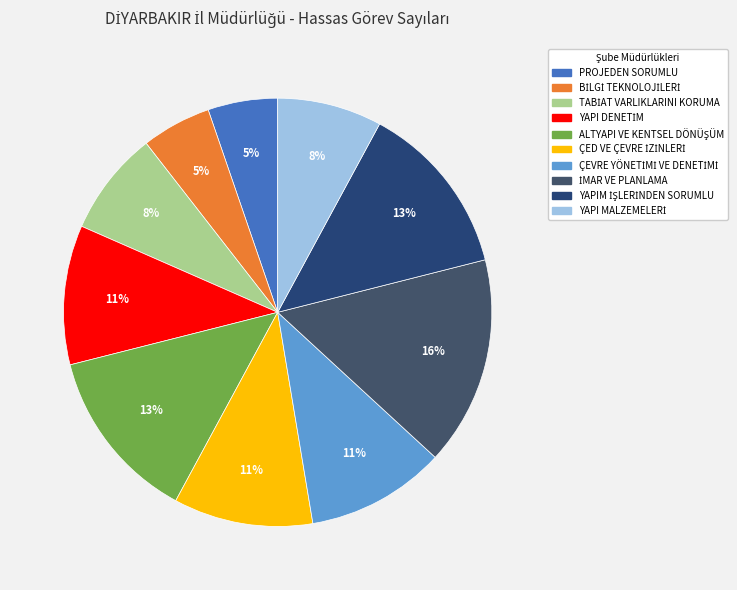

How many slices are in this pie chart?

10